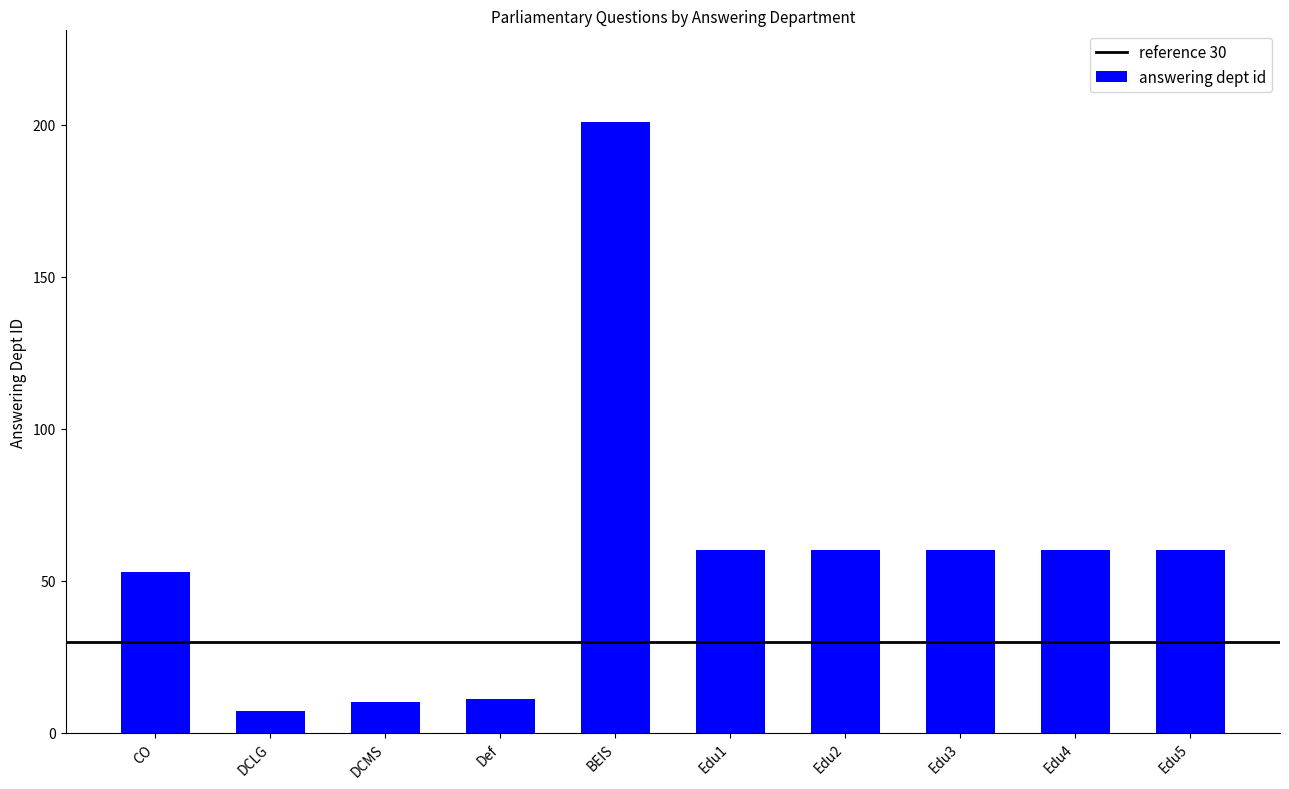

What is the maximum value shown in the chart?

201